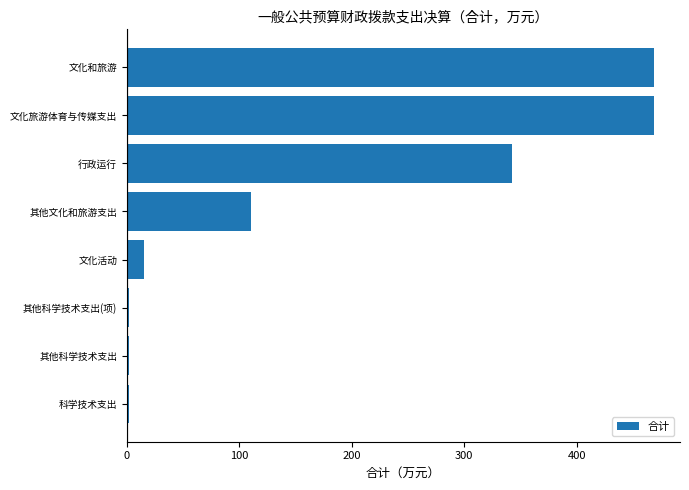

What is the maximum value shown in the chart?

468.4